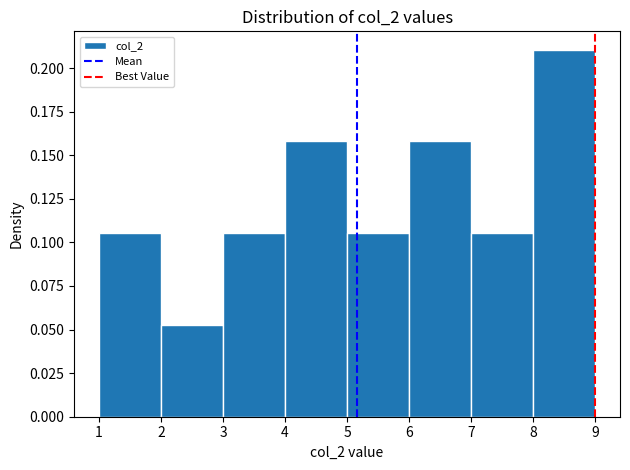

Over which range of the x-axis is the bar tallest?

8 to 9